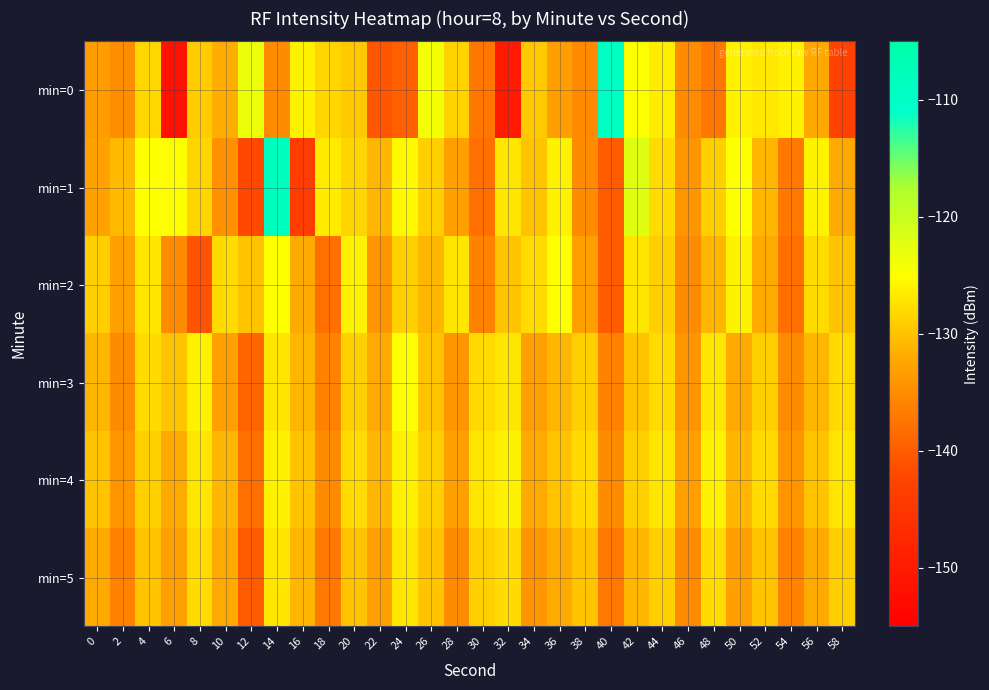

What is the spread (max minus min) of values at 6?

26.6